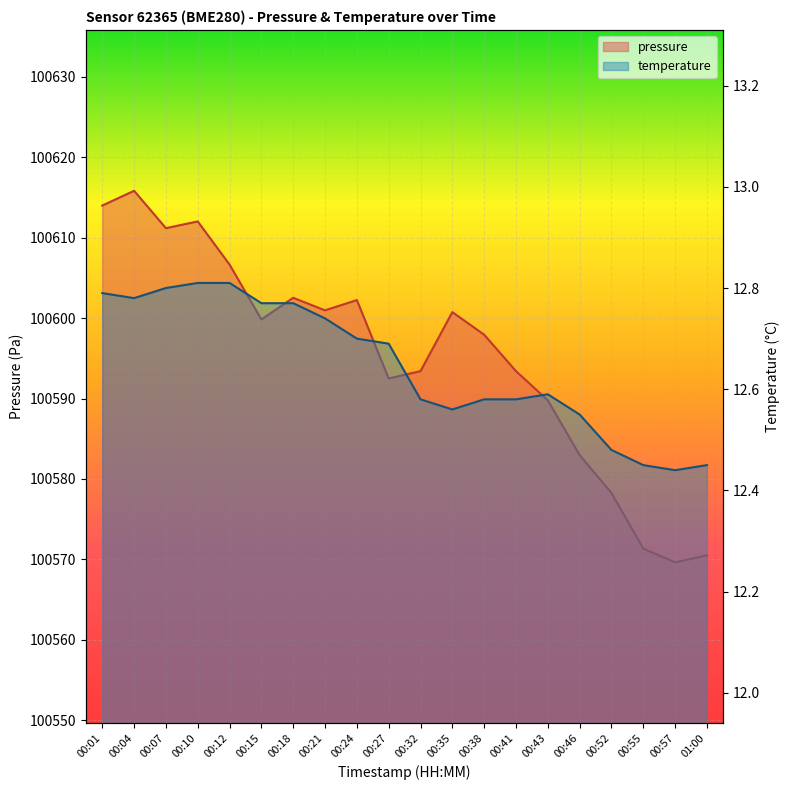

Which series has the largest total across all categories?

pressure